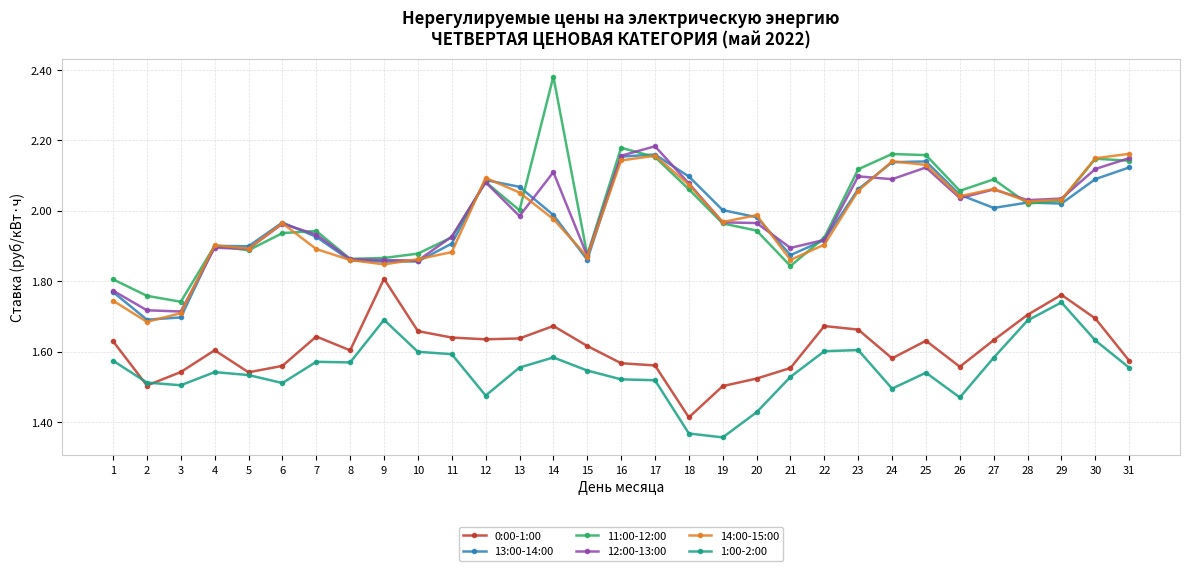

What is the difference between the highest and lowest values at 29?

0.3